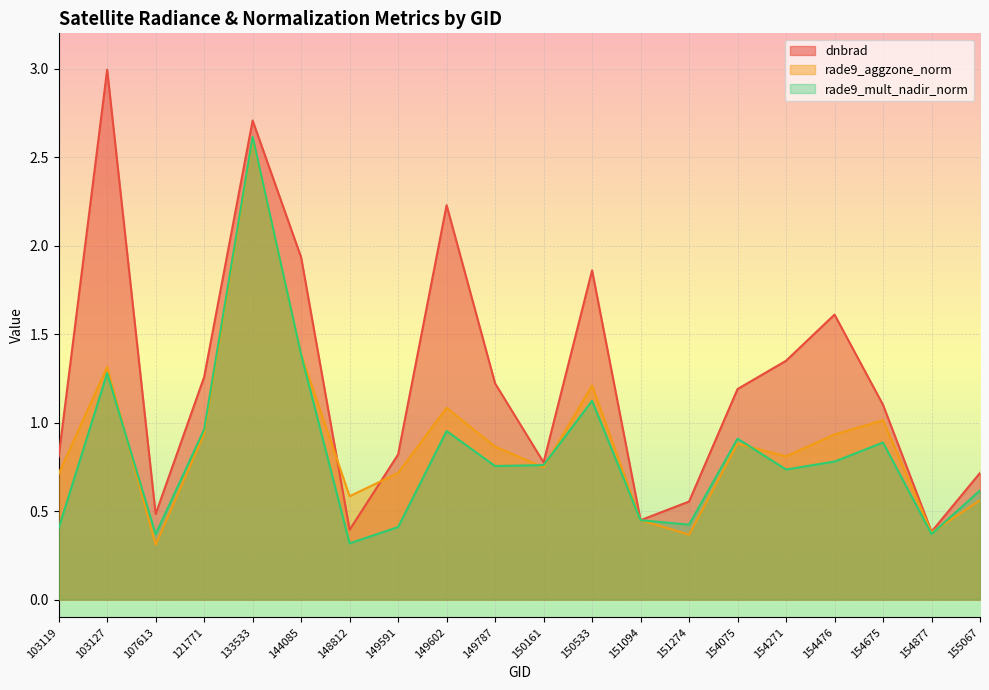

Rank the series at 154476 from highest to lowest value.

dnbrad, rade9_aggzone_norm, rade9_mult_nadir_norm